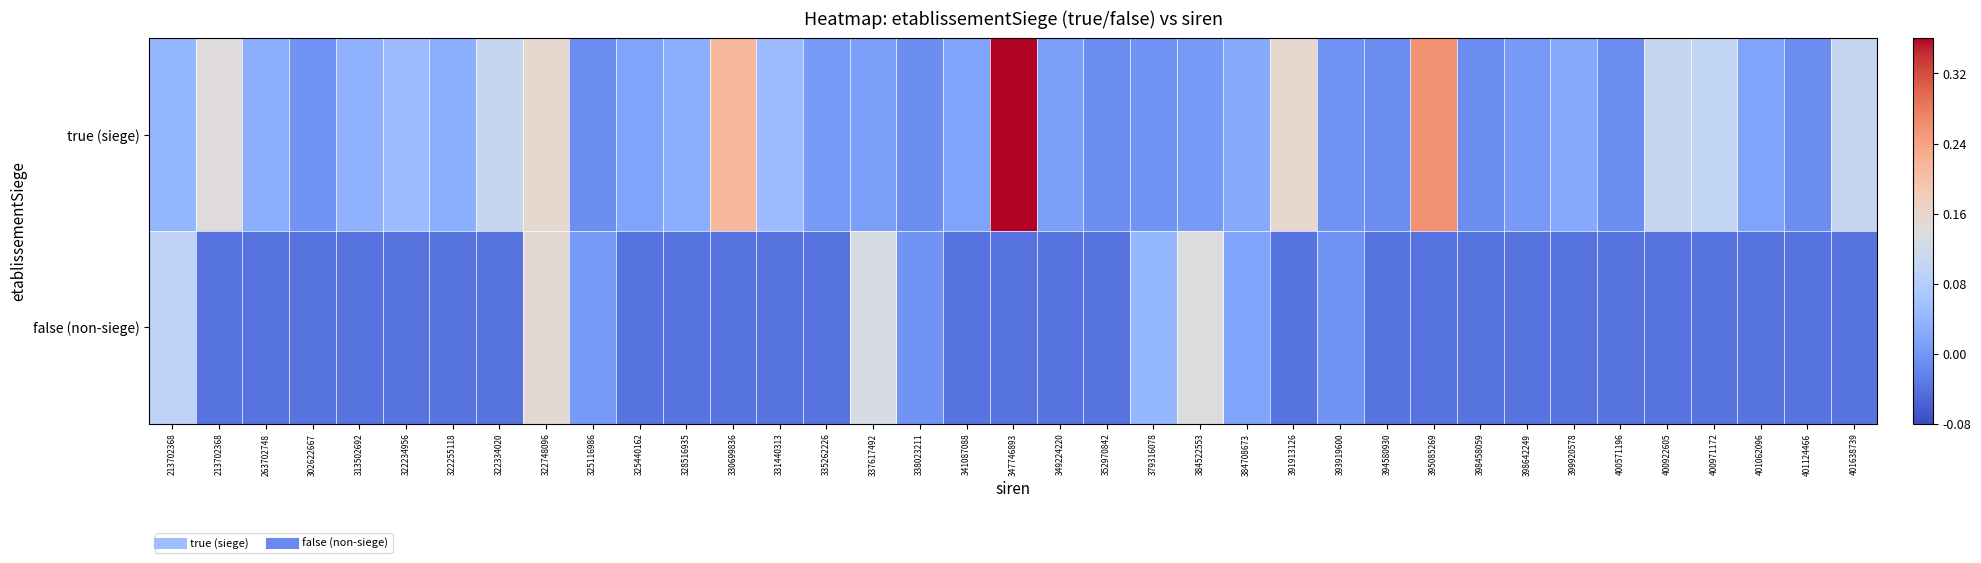

At how many categories does at least one series exceed 0?

29